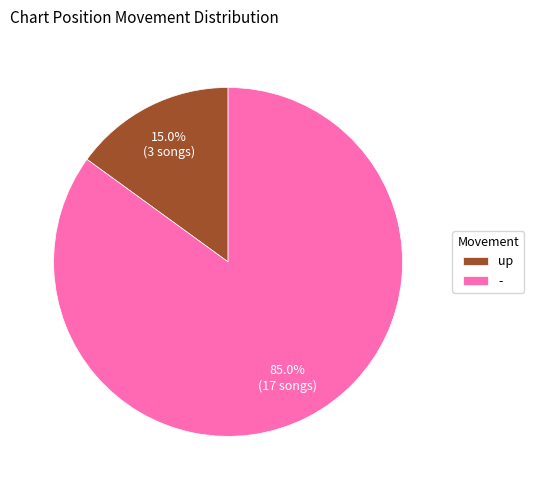

Count the number of slices in the pie.

2